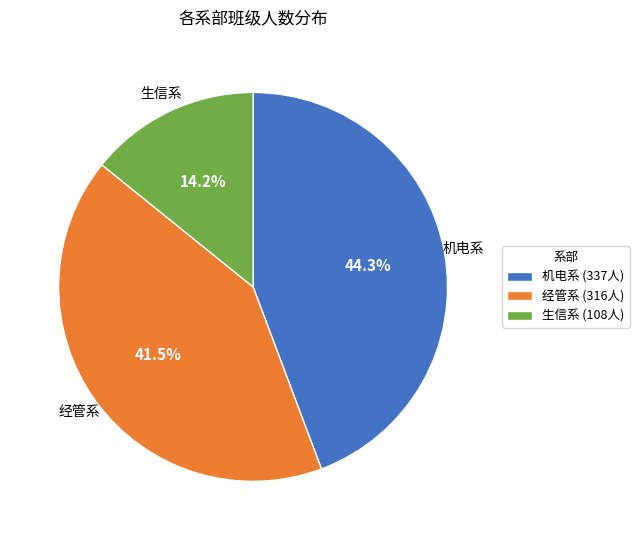

Rank the categories by value from highest to lowest.

机电系, 经管系, 生信系